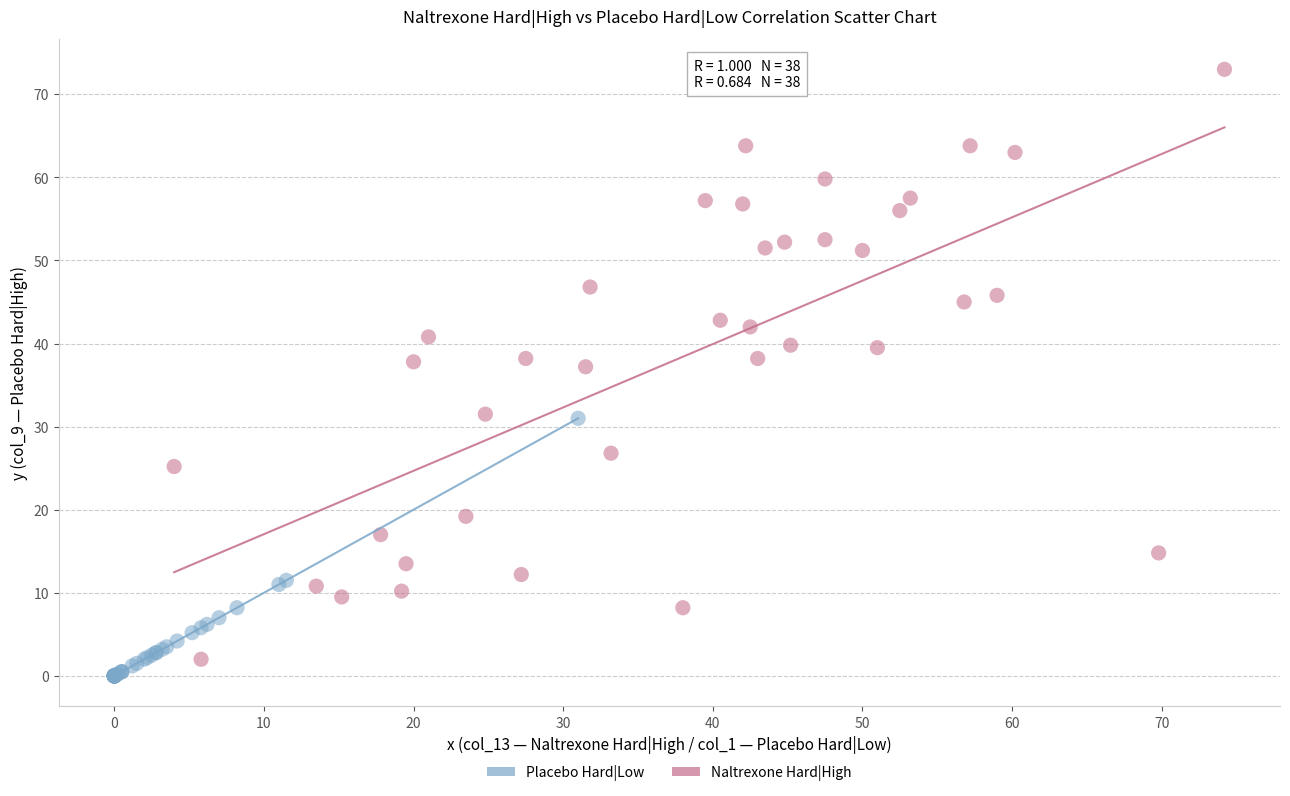

Which series has the widest spread of Y values?

Naltrexone Hard|High